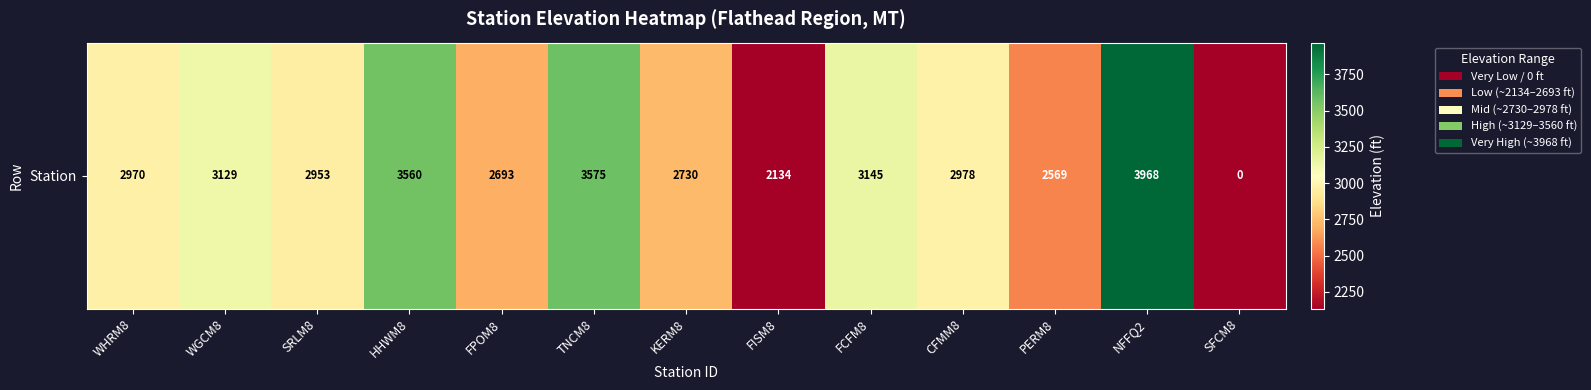

The chart shows a value of 3560 at HHWM8. True or false?

True